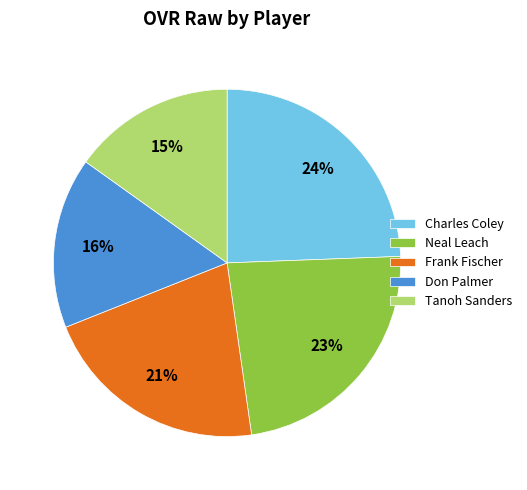

To the nearest percent, what is the difference between the Neal Leach and Don Palmer slice percentages?

7%